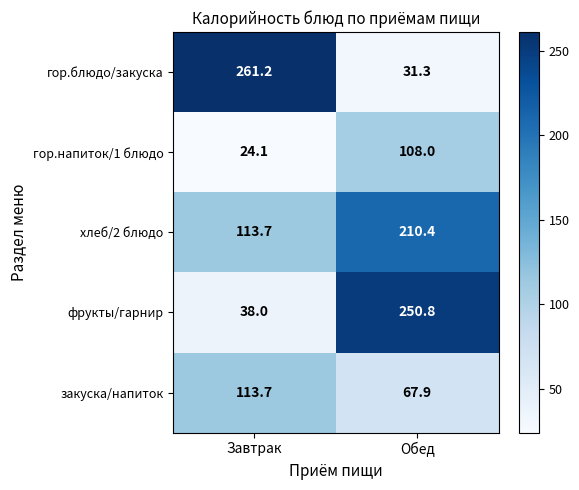

At how many categories does at least one series exceed 183?

2